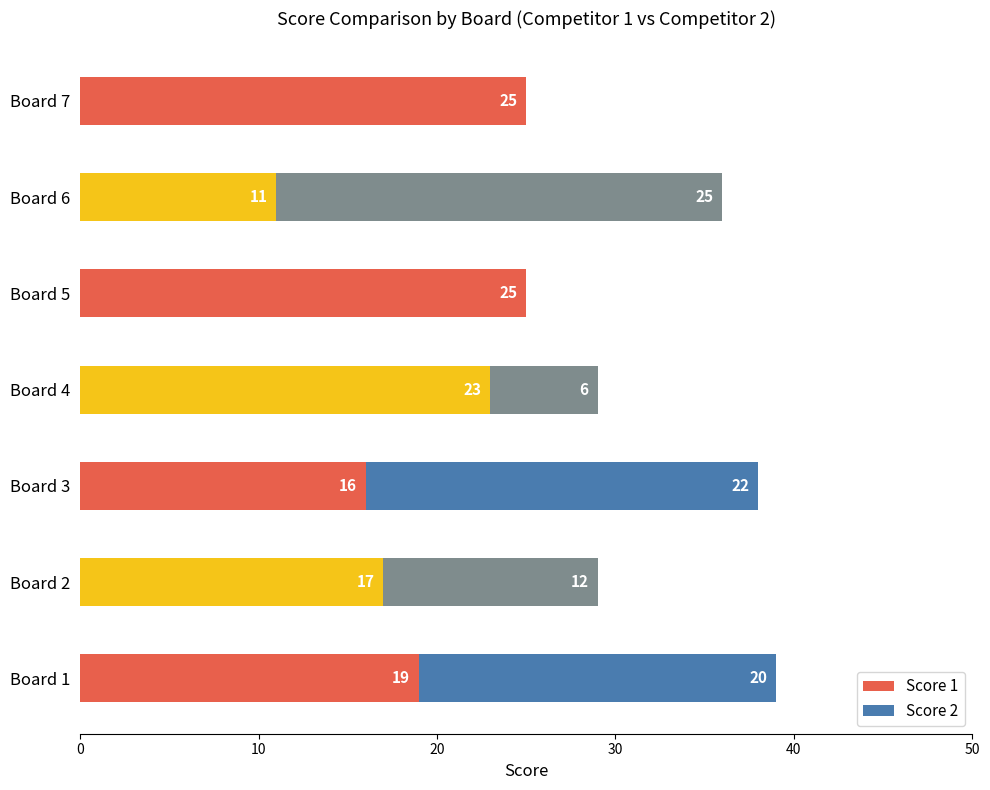

What is the difference between the maximum and minimum values in the Score 2 series?

25